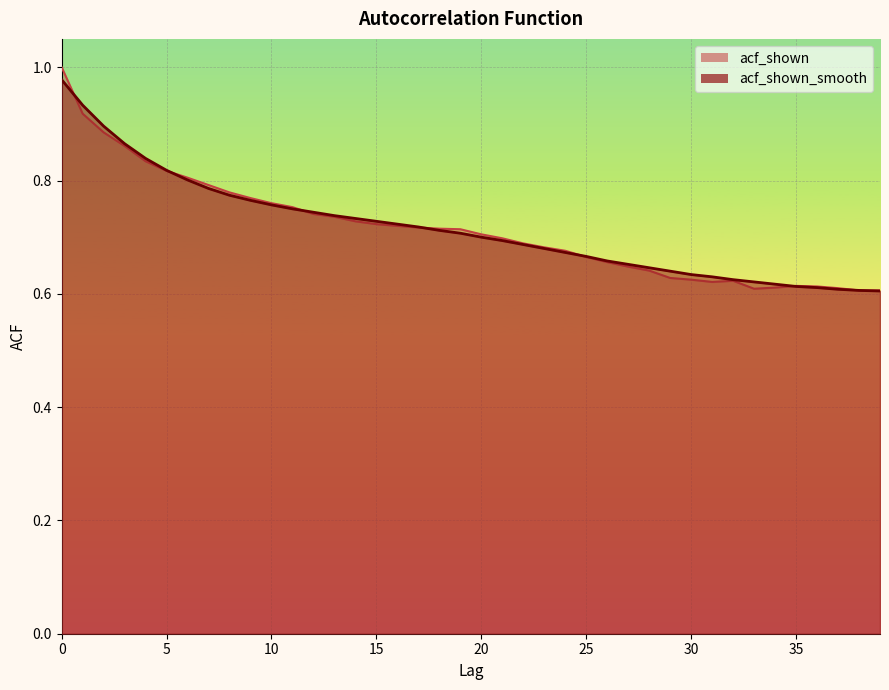

Where do acf_shown and acf_shown_smooth first cross each other?

0 and 1